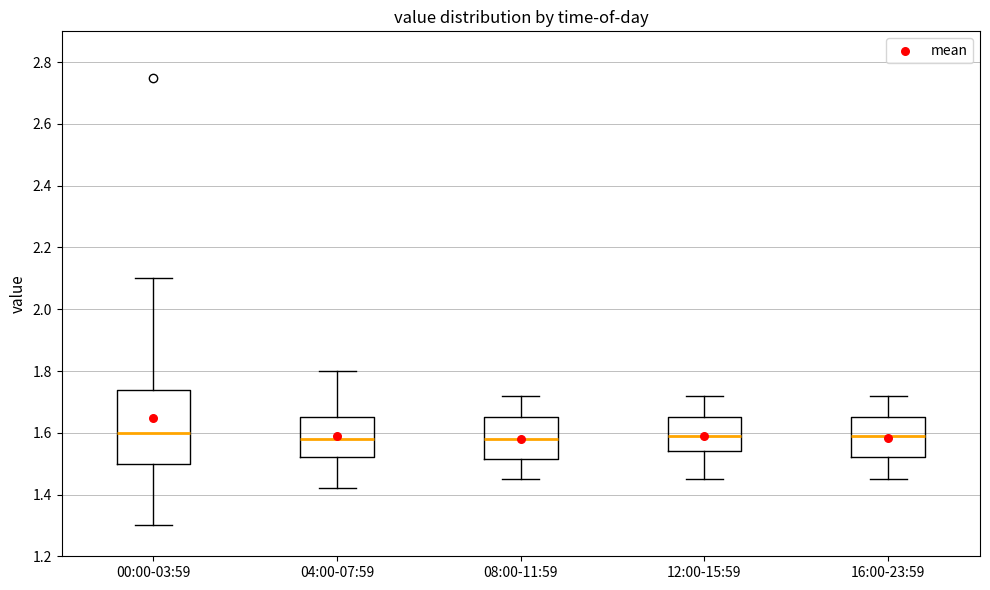

Which box is the tallest, from its lower edge to its upper edge?

00:00-03:59